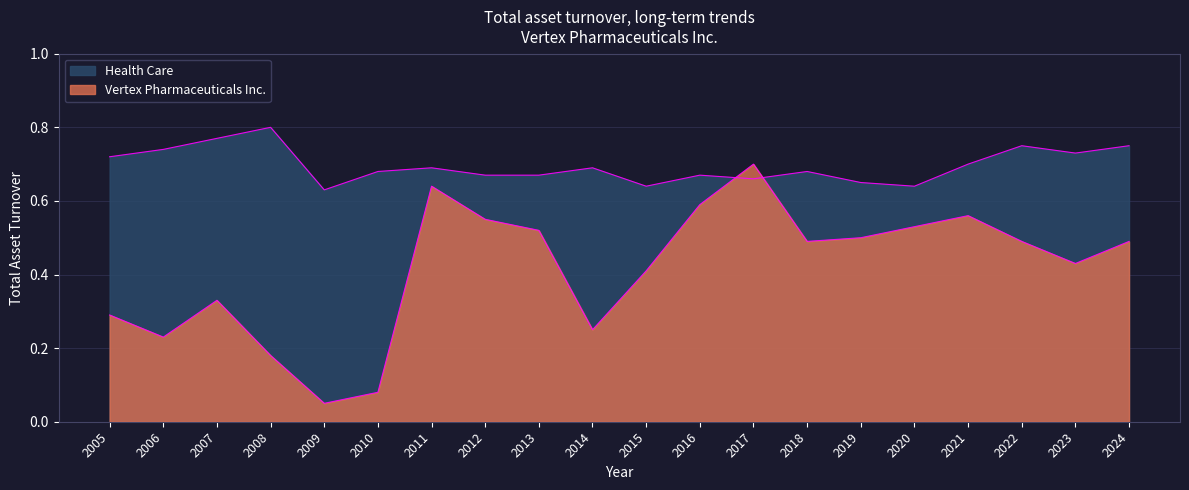

What is the approximate value of Health Care at 2015?

0.6